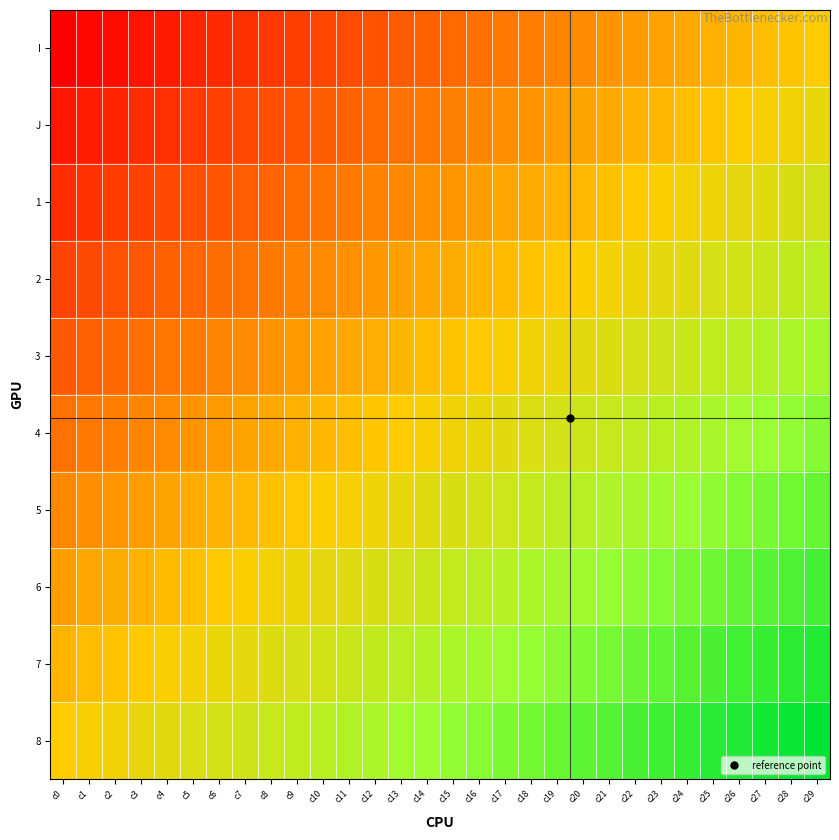

What is the greatest value displayed?

1.0